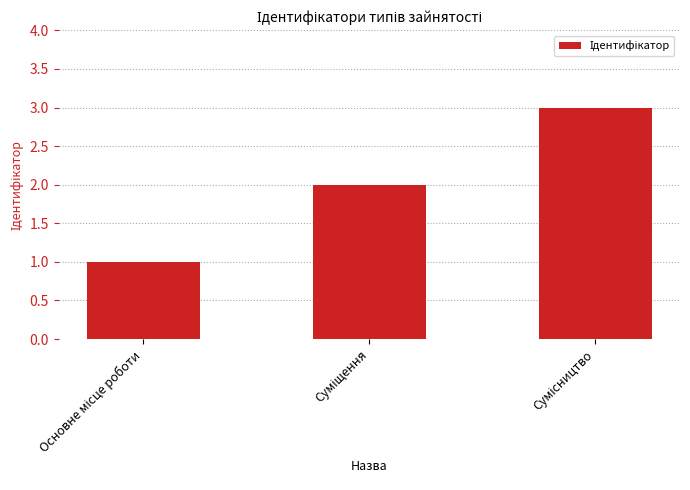

What is the minimum value shown in the chart?

1